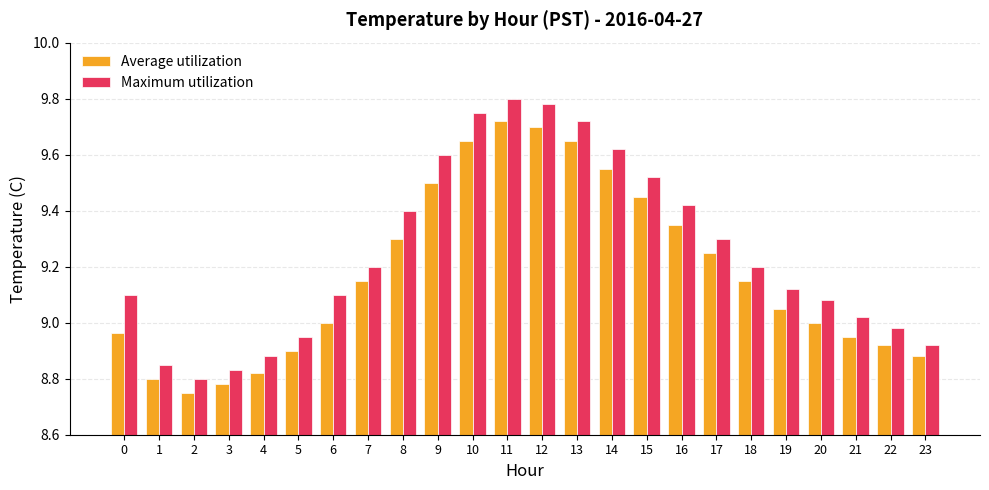

What is the difference between the maximum and minimum values in the Average utilization series?

1.0